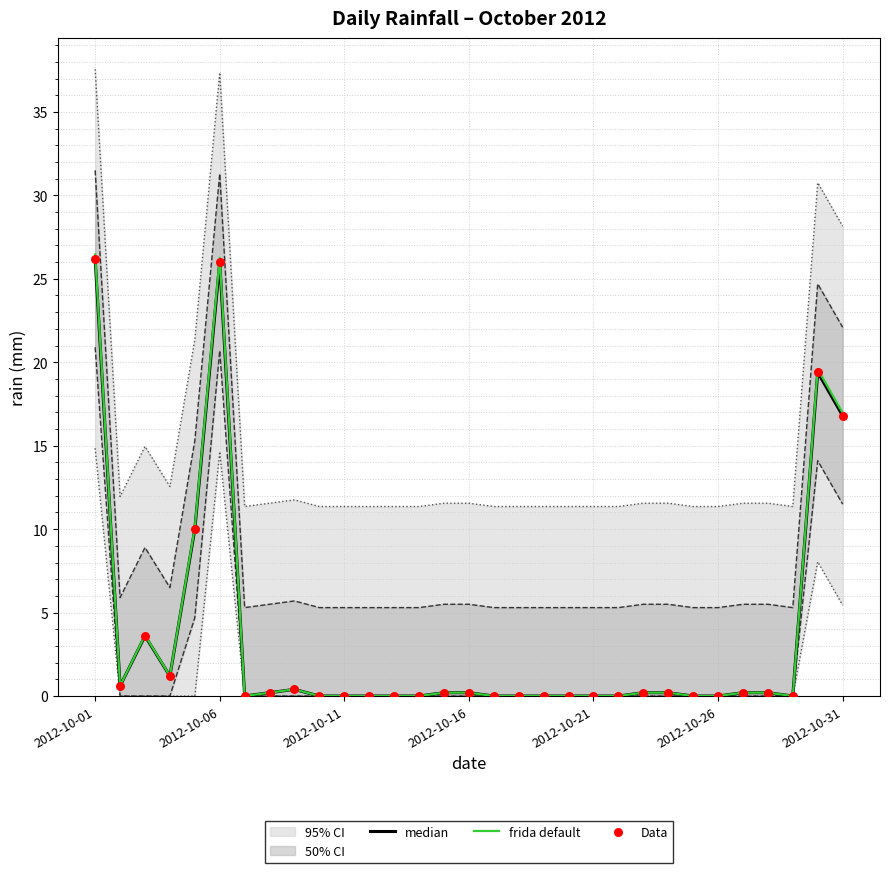

Which series contains the lowest Y value?

median